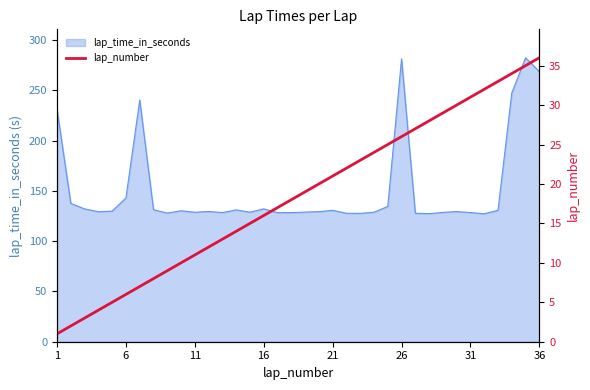

How many values are below 19?

18